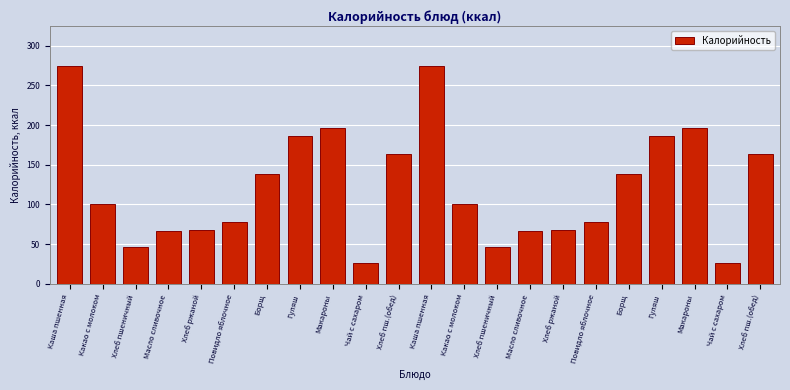

Does the chart contain any negative values?

No